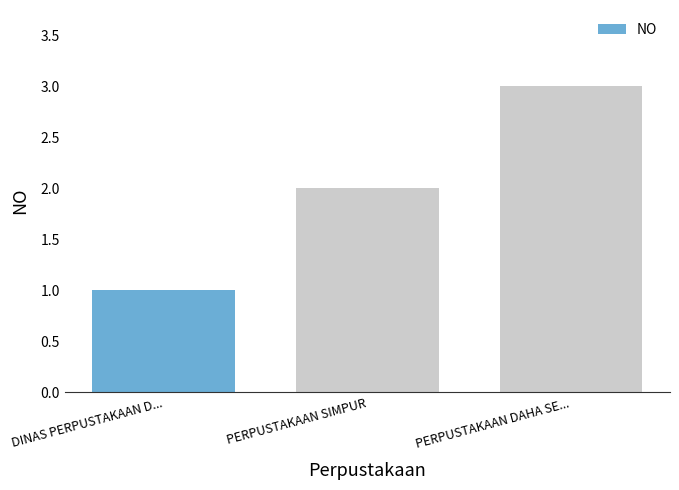

Count the number of data series in this chart.

1